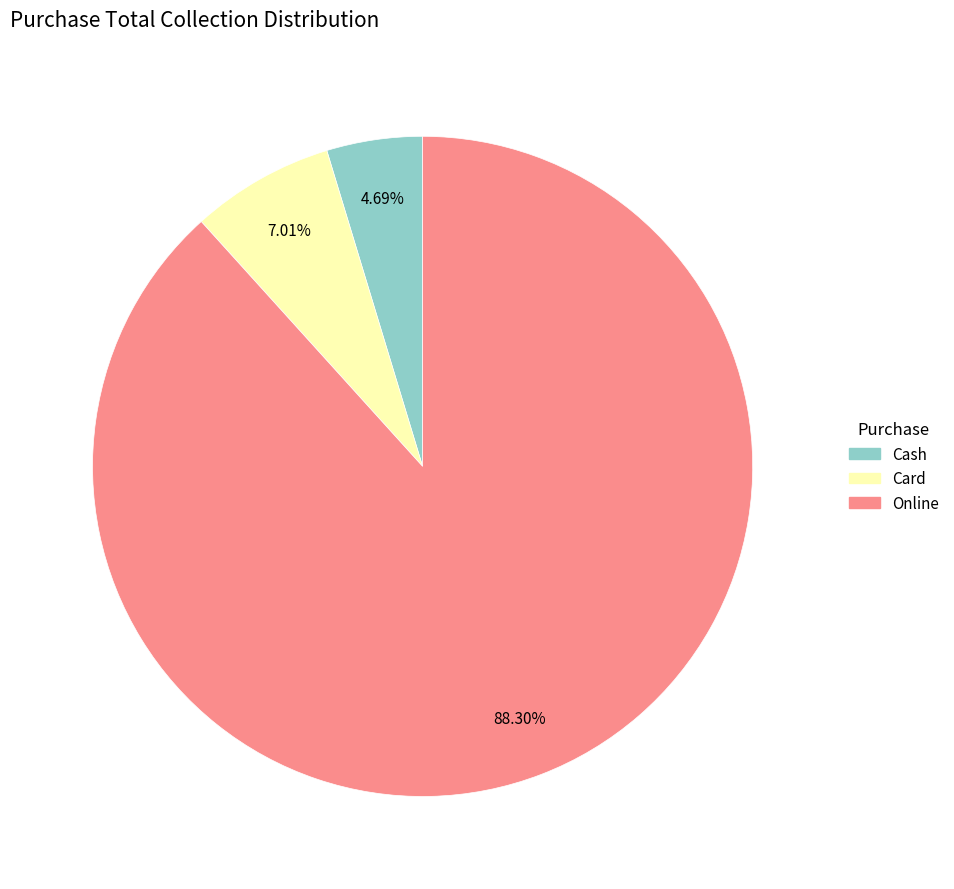

Count the number of slices in the pie.

3